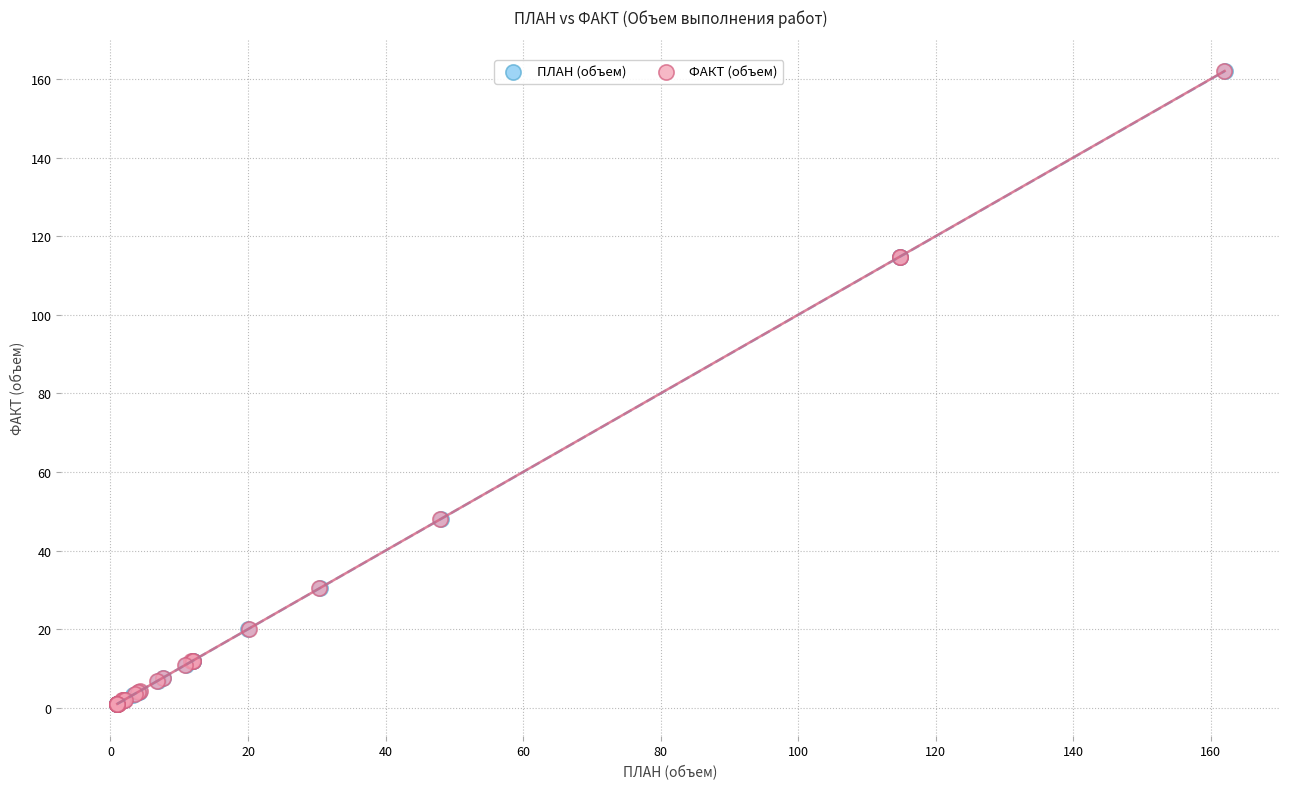

Which series has the largest Y range (max minus min)?

ПЛАН (объем)